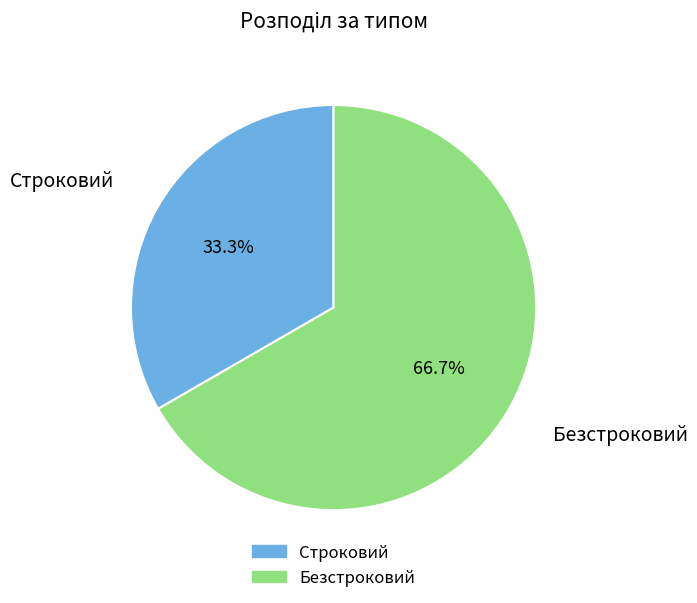

Which category accounts for the majority?

Безстроковий